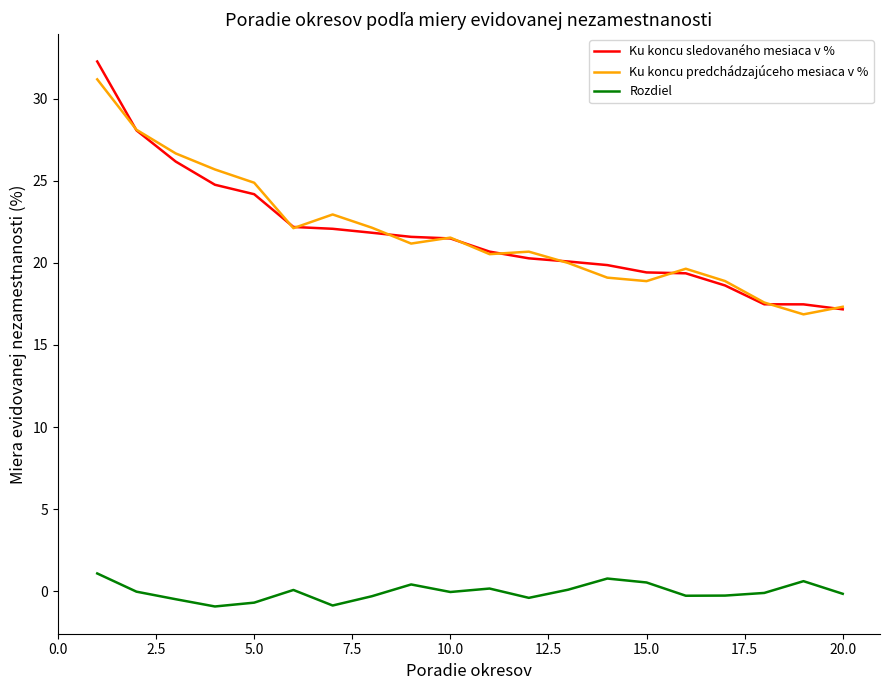

What is the maximum value for Ku koncu predchádzajúceho mesiaca v %?

31.2